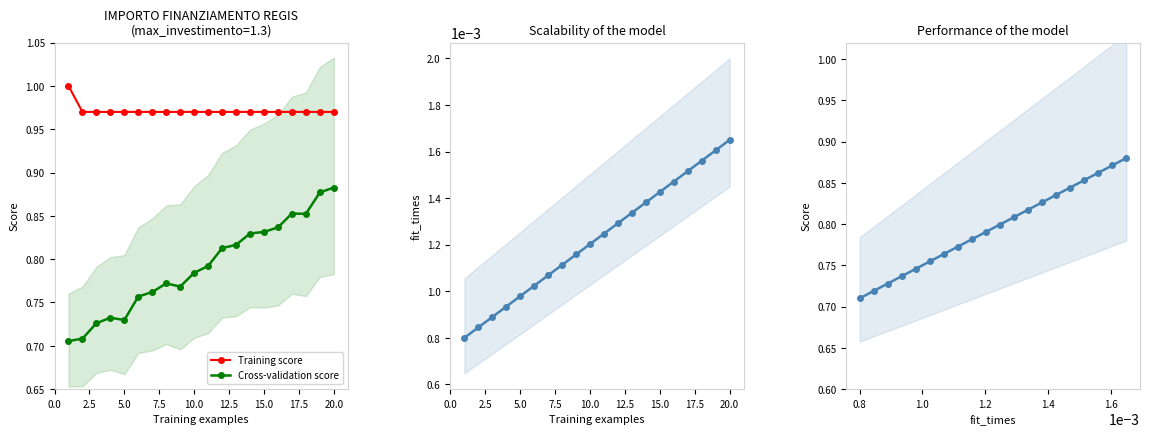

True or false: Training score and Cross-validation score cross at least once.

False